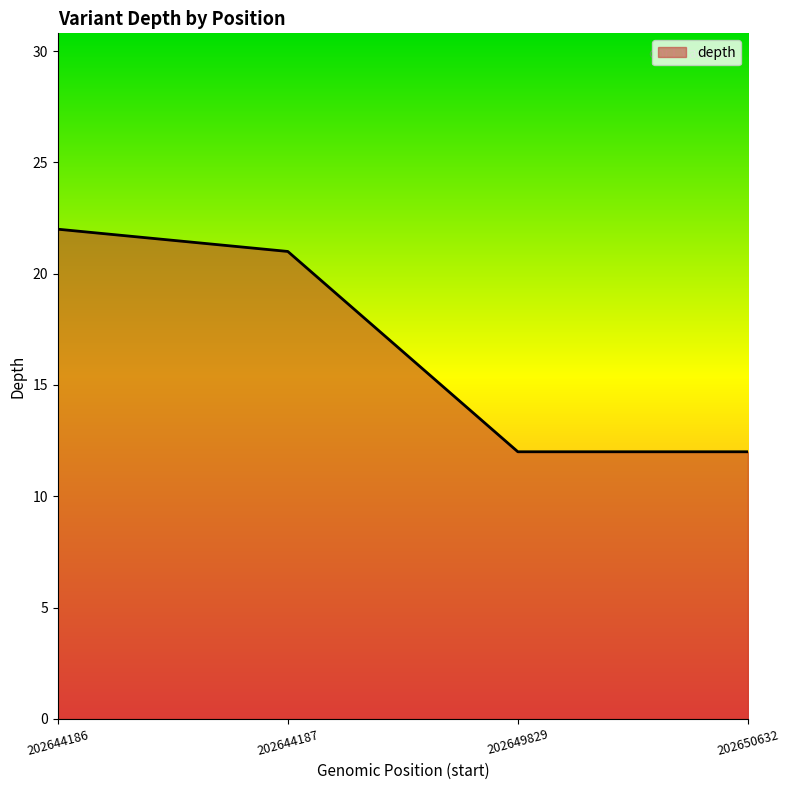

True or false: the data shows 16 at 202649829.

False